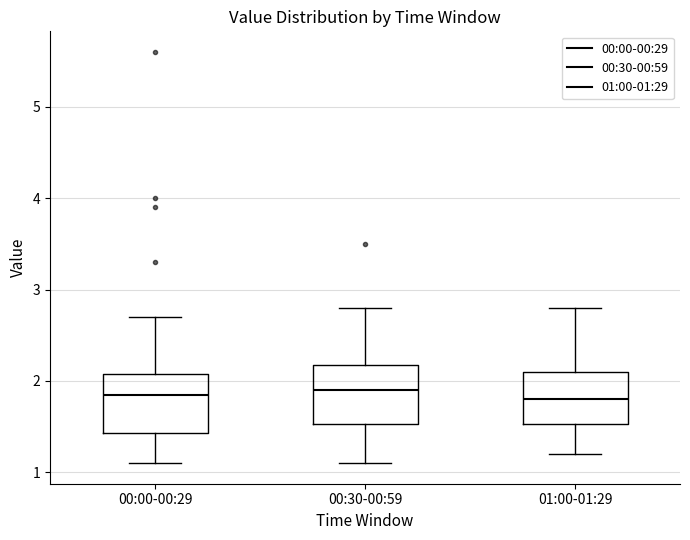

Reading left to right, read every box against the y-axis: the position of its median line, the range the box covers, and the ends of its whiskers. The values are not printed on the chart, so give them approximately, as read against the axis.

00:00-00:29: median 1.9, box 1.4 to 2.1, whiskers 1.1 to 2.7
00:30-00:59: median 1.9, box 1.5 to 2.2, whiskers 1.1 to 2.8
01:00-01:29: median 1.8, box 1.5 to 2.1, whiskers 1.2 to 2.8